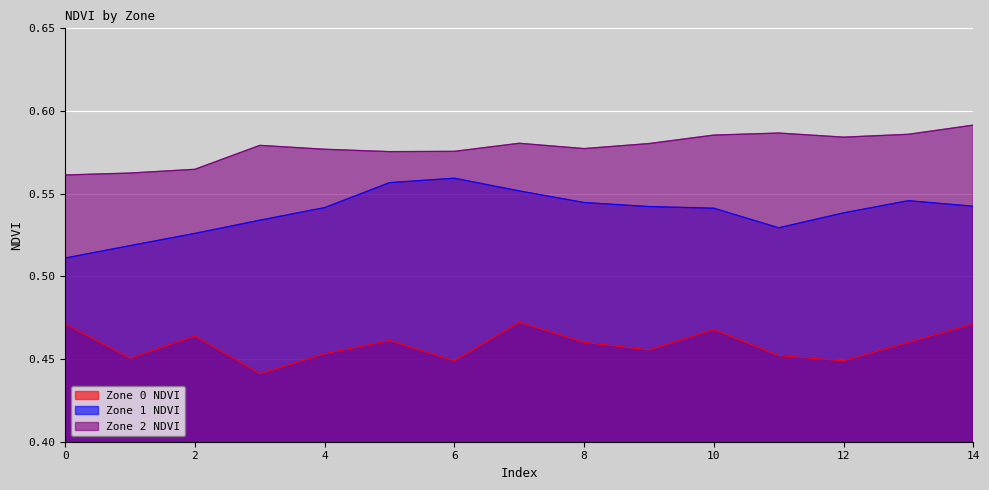

Which has a higher value, 11 or 13?

13